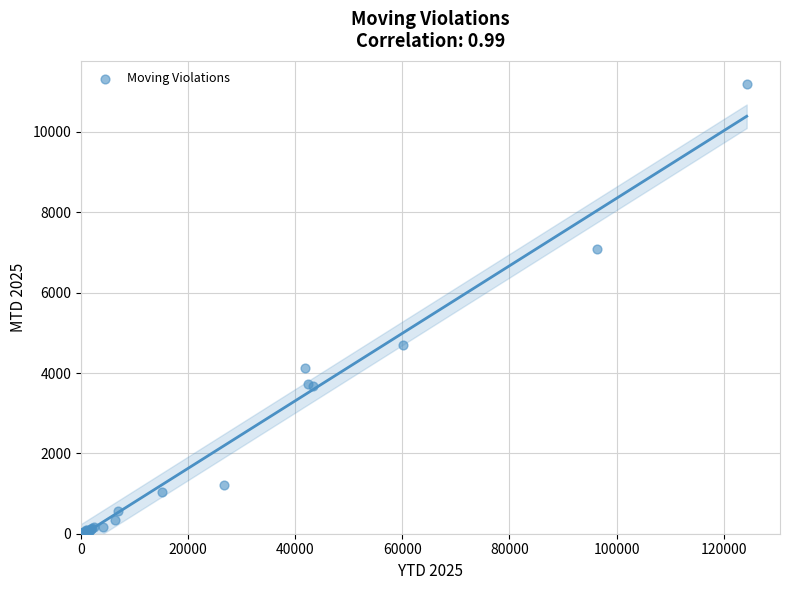

What Y value in the scatter plot is closest to 5595?

4686